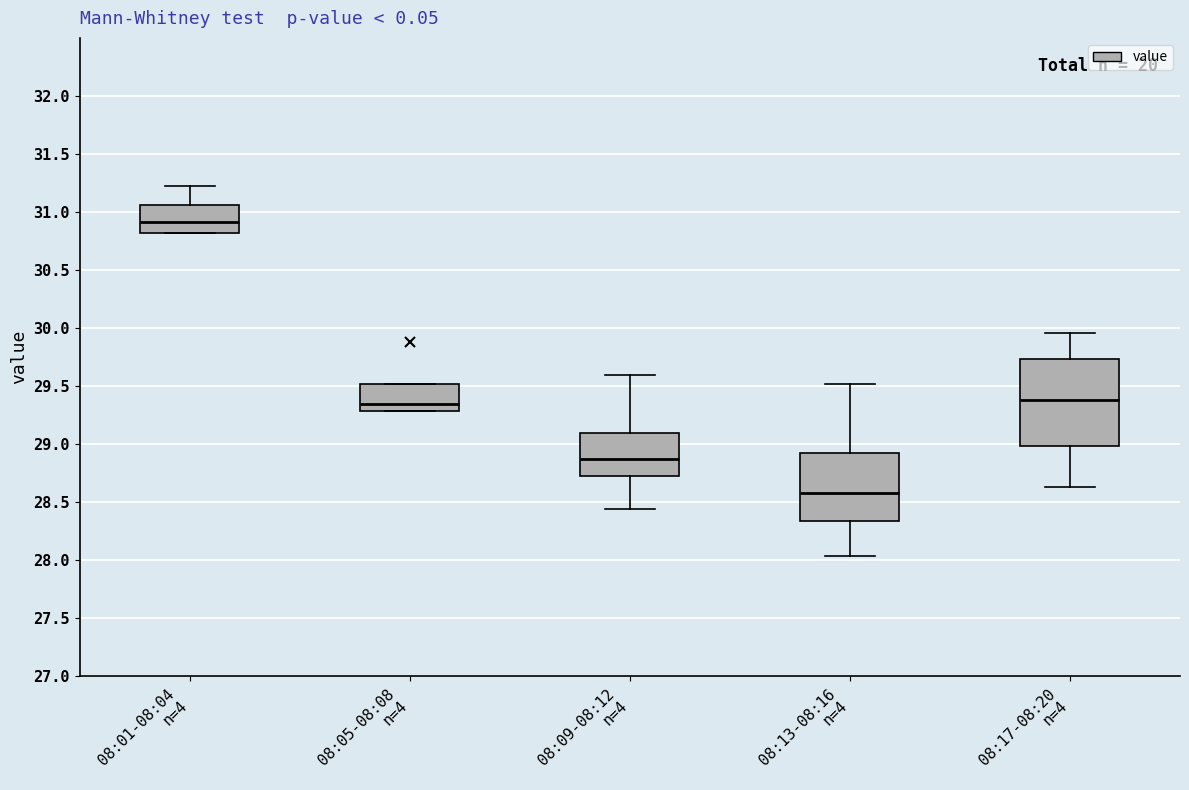

Where does the median line of the box for 08:09-08:12 n=4 sit on the y-axis? The values are not printed on the chart, so give them approximately, as read against the axis.

28.90